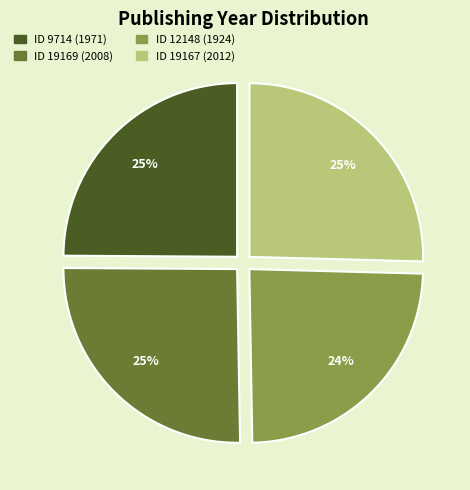

Rank the categories by value from highest to lowest.

19167, 19169, 9714, 12148